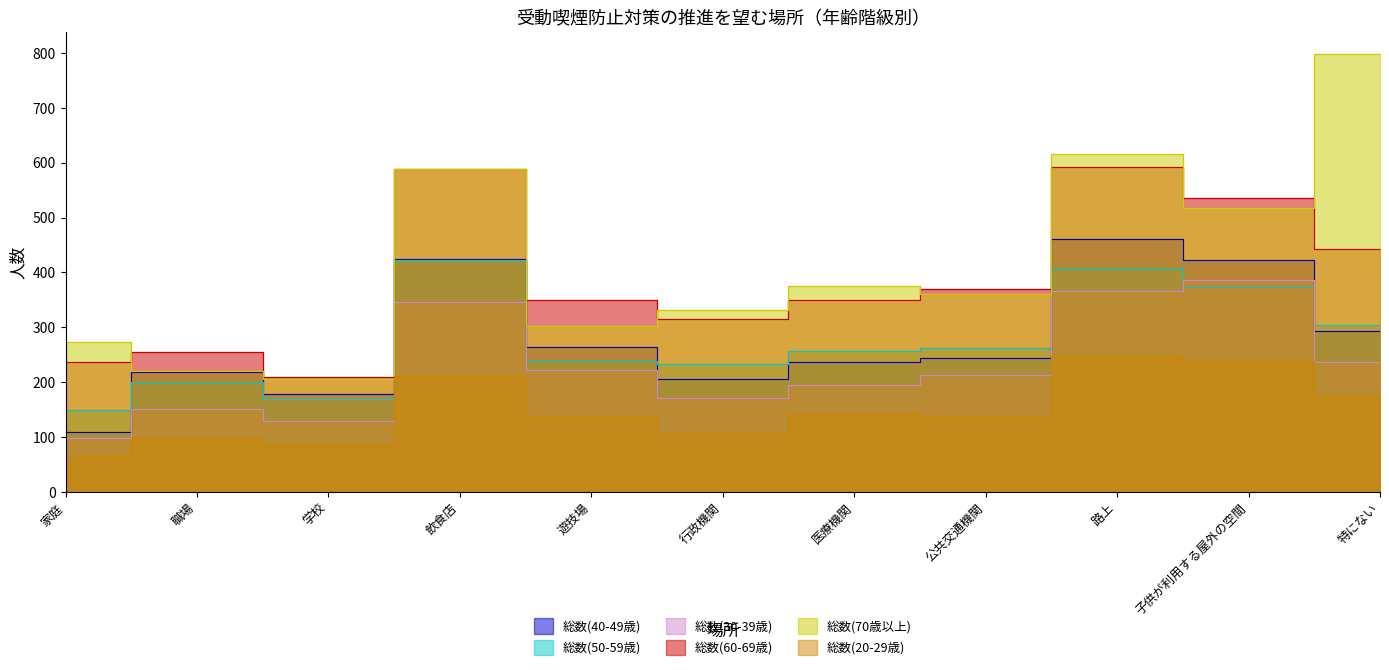

True or false: 総数(70歳以上) and 総数(40-49歳) intersect in this chart.

False